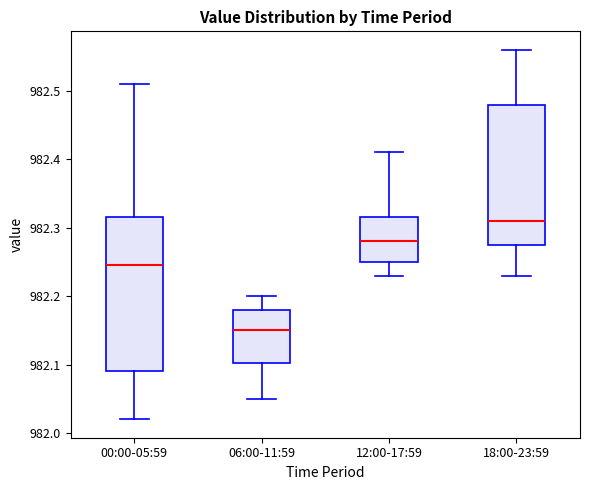

Which box is the tallest, from its lower edge to its upper edge?

00:00-05:59